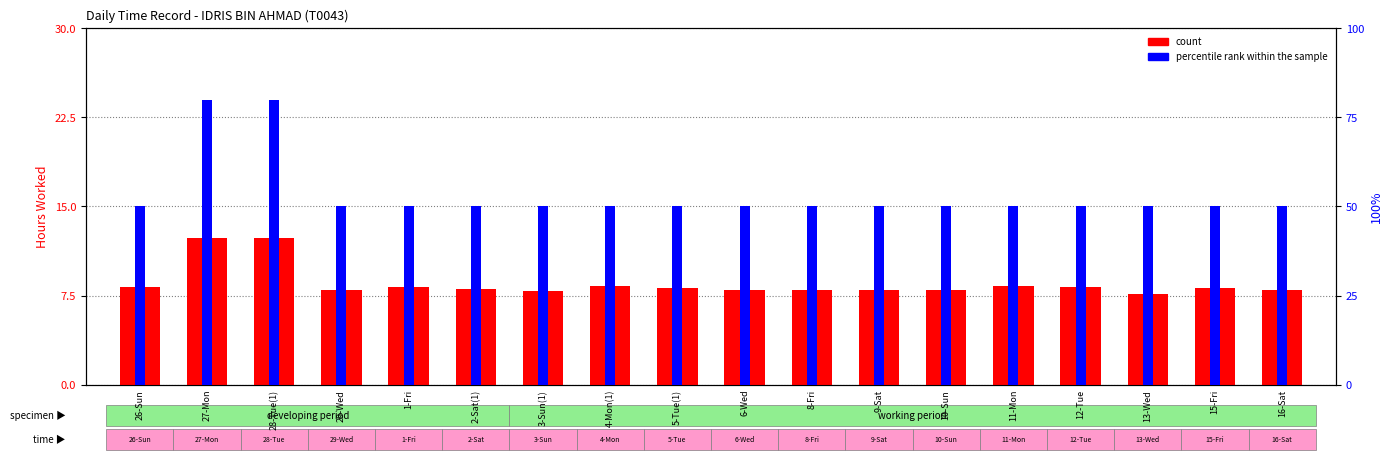

Reading left to right, list all the values displayed in this chart.

count: 26-Sun=8.2	27-Mon=12.3	28-Tue(1)=12.3	29-Wed=8.0	1-Fri=8.2	2-Sat(1)=8.1	3-Sun(1)=7.9	4-Mon(1)=8.3	5-Tue(1)=8.1	6-Wed=7.9	8-Fri=8.0	9-Sat=8.0	10-Sun=7.9	11-Mon=8.3	12-Tue=8.2	13-Wed=7.6	15-Fri=8.1	16-Sat=8.0
percentile rank within the sample: 26-Sun=50.0	27-Mon=80.0	28-Tue(1)=80.0	29-Wed=50.0	1-Fri=50.0	2-Sat(1)=50.0	3-Sun(1)=50.0	4-Mon(1)=50.0	5-Tue(1)=50.0	6-Wed=50.0	8-Fri=50.0	9-Sat=50.0	10-Sun=50.0	11-Mon=50.0	12-Tue=50.0	13-Wed=50.0	15-Fri=50.0	16-Sat=50.0